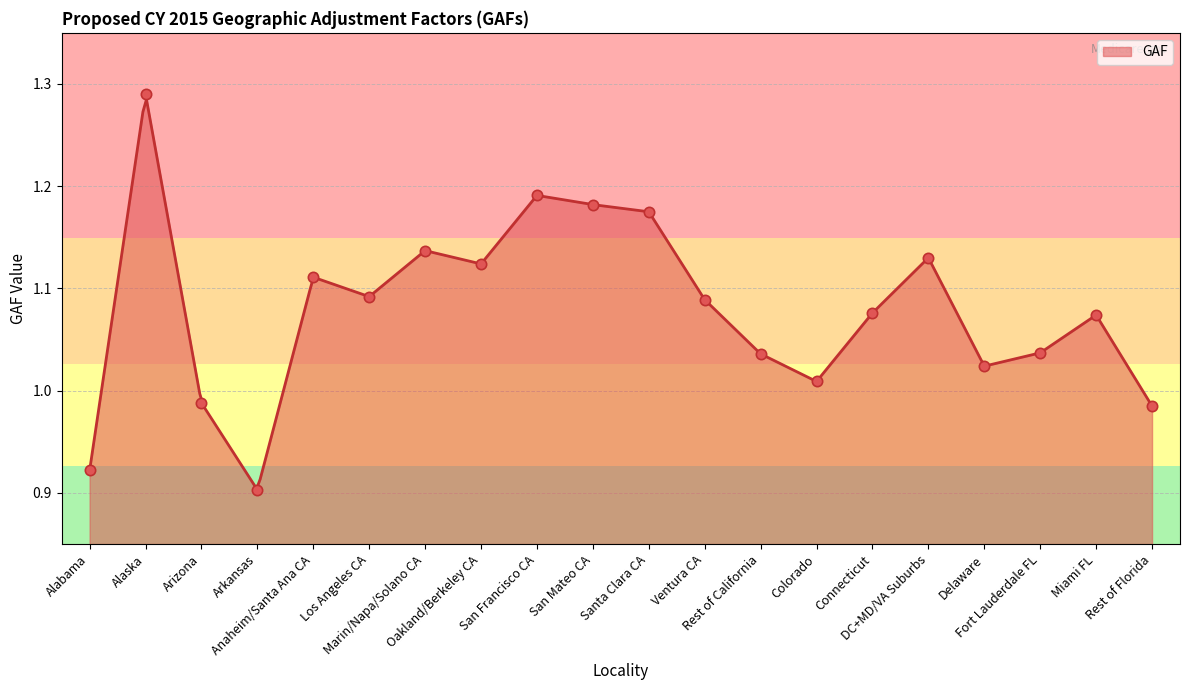

What is the change in value from Alaska to Ventura CA?

-0.2